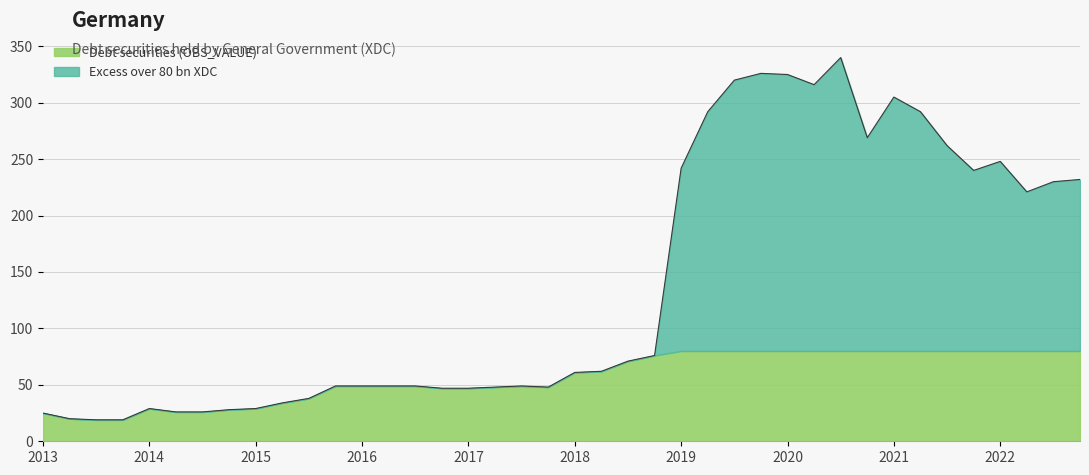

What is the total value across all series at 2019?

242